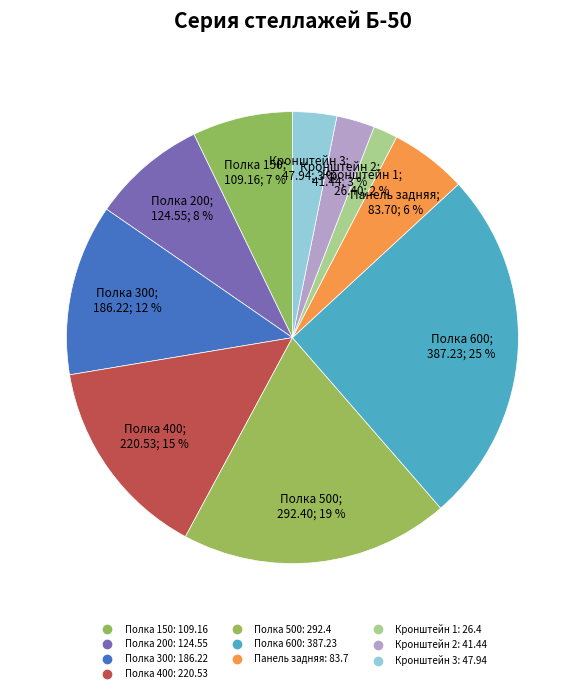

What percentage do Полка 500 and Полка 600 together represent?

44.7%